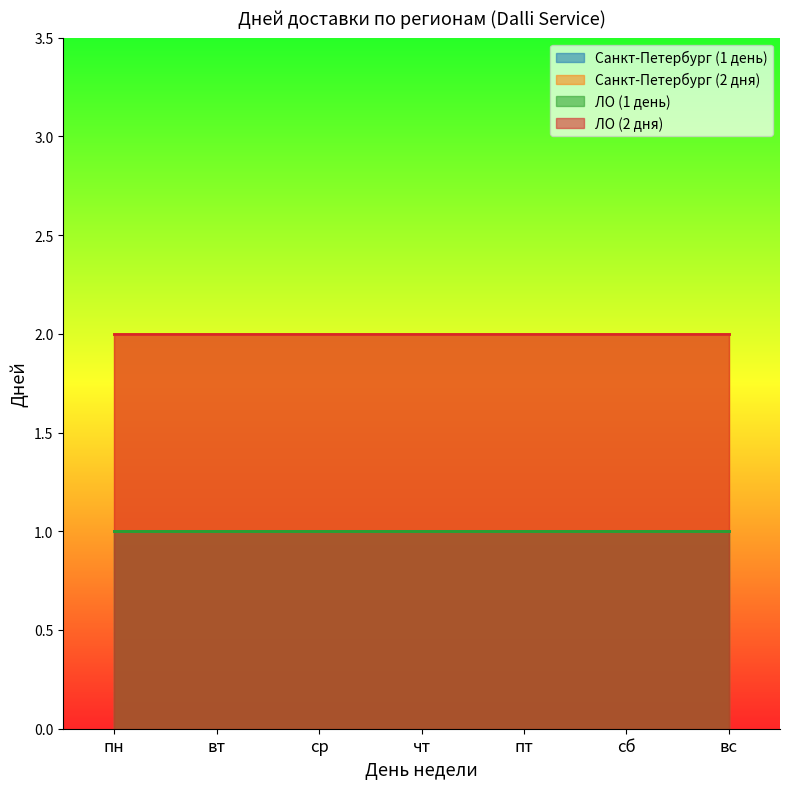

Which series has the largest total across all categories?

Санкт-Петербург (2 дня)